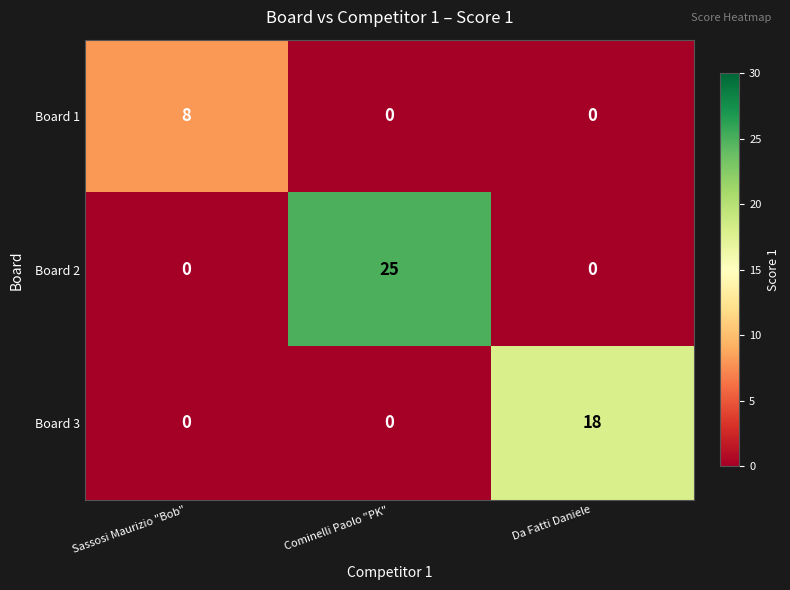

The Board 3 series shows 11 at Sassosi Maurizio "Bob". True or false?

False